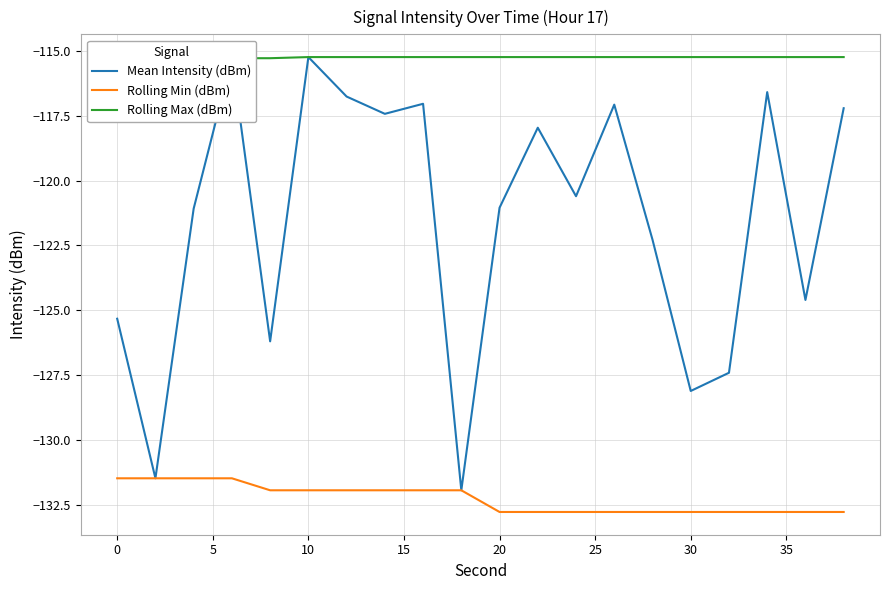

At which category is the sum across all series the highest?

10